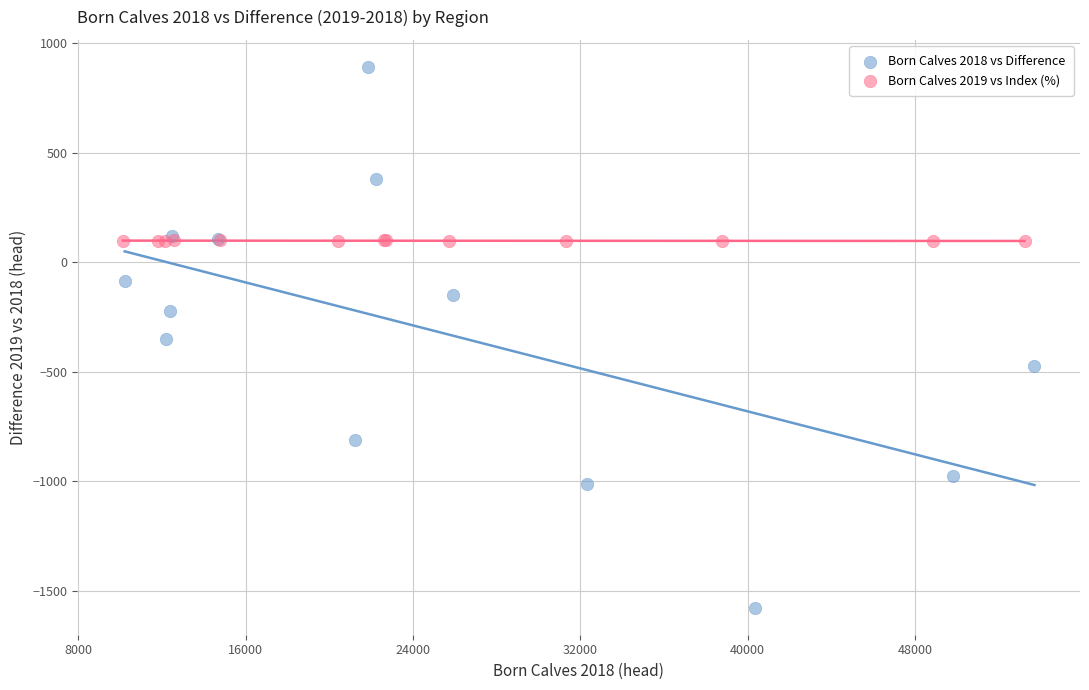

Which series reaches the maximum Y coordinate?

Born Calves 2018 vs Difference